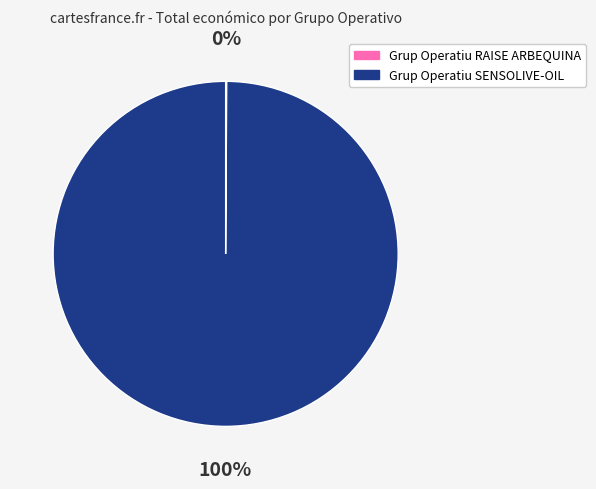

Is it true that Grup Operatiu SENSOLIVE-OIL is 100% of the pie?

True